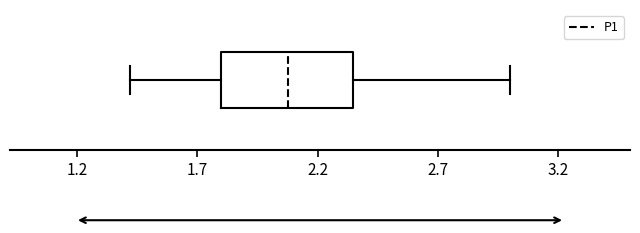

Transcribe this box plot: give where the median line is, the range the box spans, and where the two whiskers end, as read against the x-axis. The values are not printed on the chart, so give them approximately, as read against the axis.

median 2.10, box 1.80 to 2.35, whiskers 1.40 to 3.00